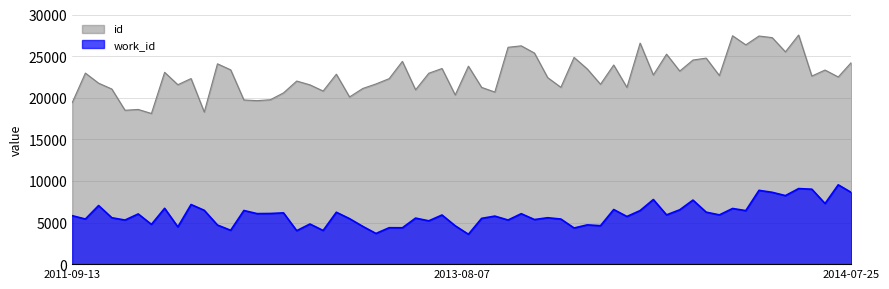

Rank the series at 2014-07-25 from lowest to highest value.

work_id, id